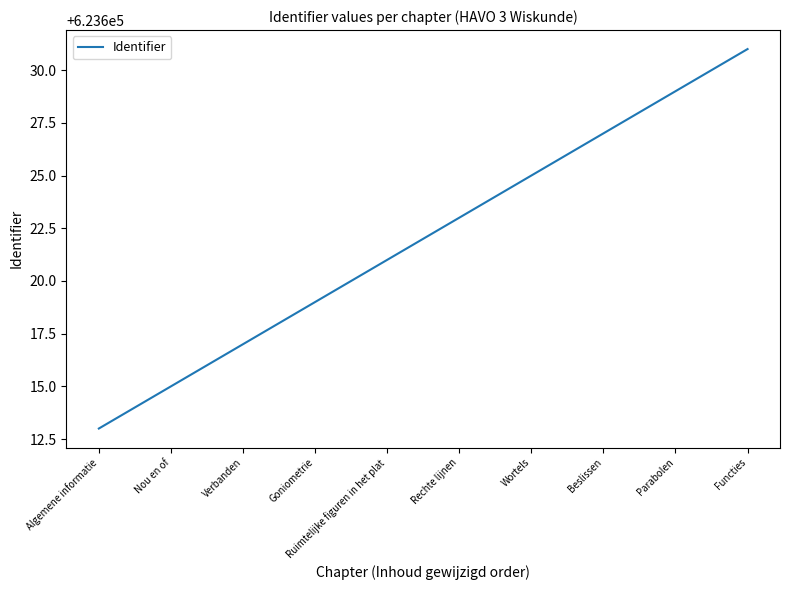

Reading right to left, transcribe all the data shown in this chart.

623631	623629	623627	623625	623623	623621	623619	623617	623615	623613